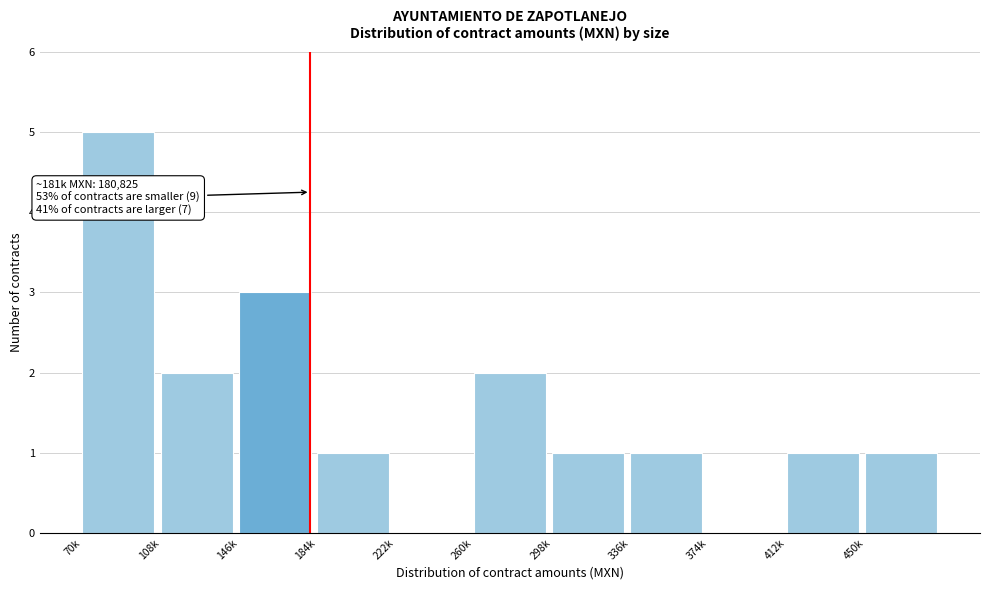

Reading left to right, extract all data points from this chart.

70k=5	108k=2	146k=3	184k=1	222k=0	260k=2	298k=1	336k=1	374k=0	412k=1	450k=1